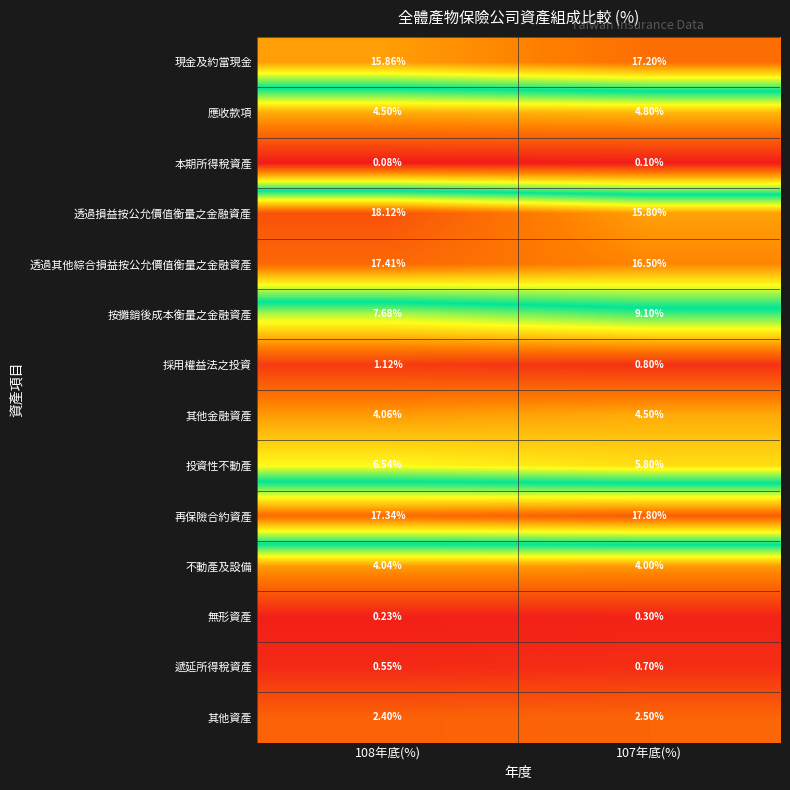

Between 108年底(%) and 107年底(%), which series saw the biggest shift?

透過損益按公允價值衡量之金融資產